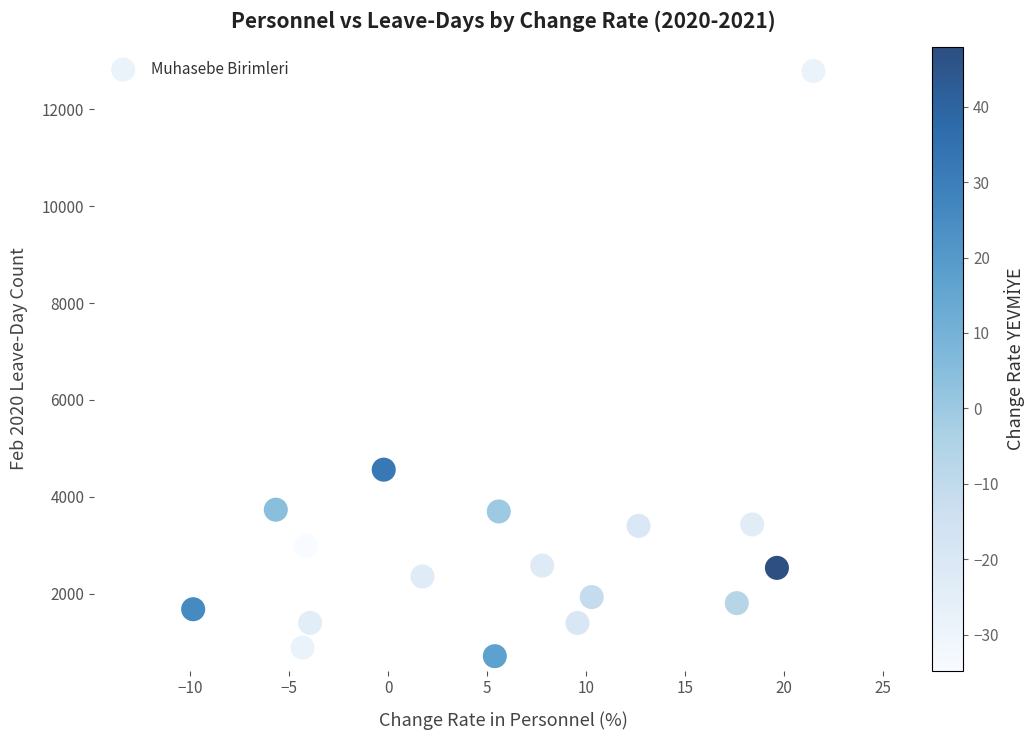

What is the range of Y values (max minus min)?

12080